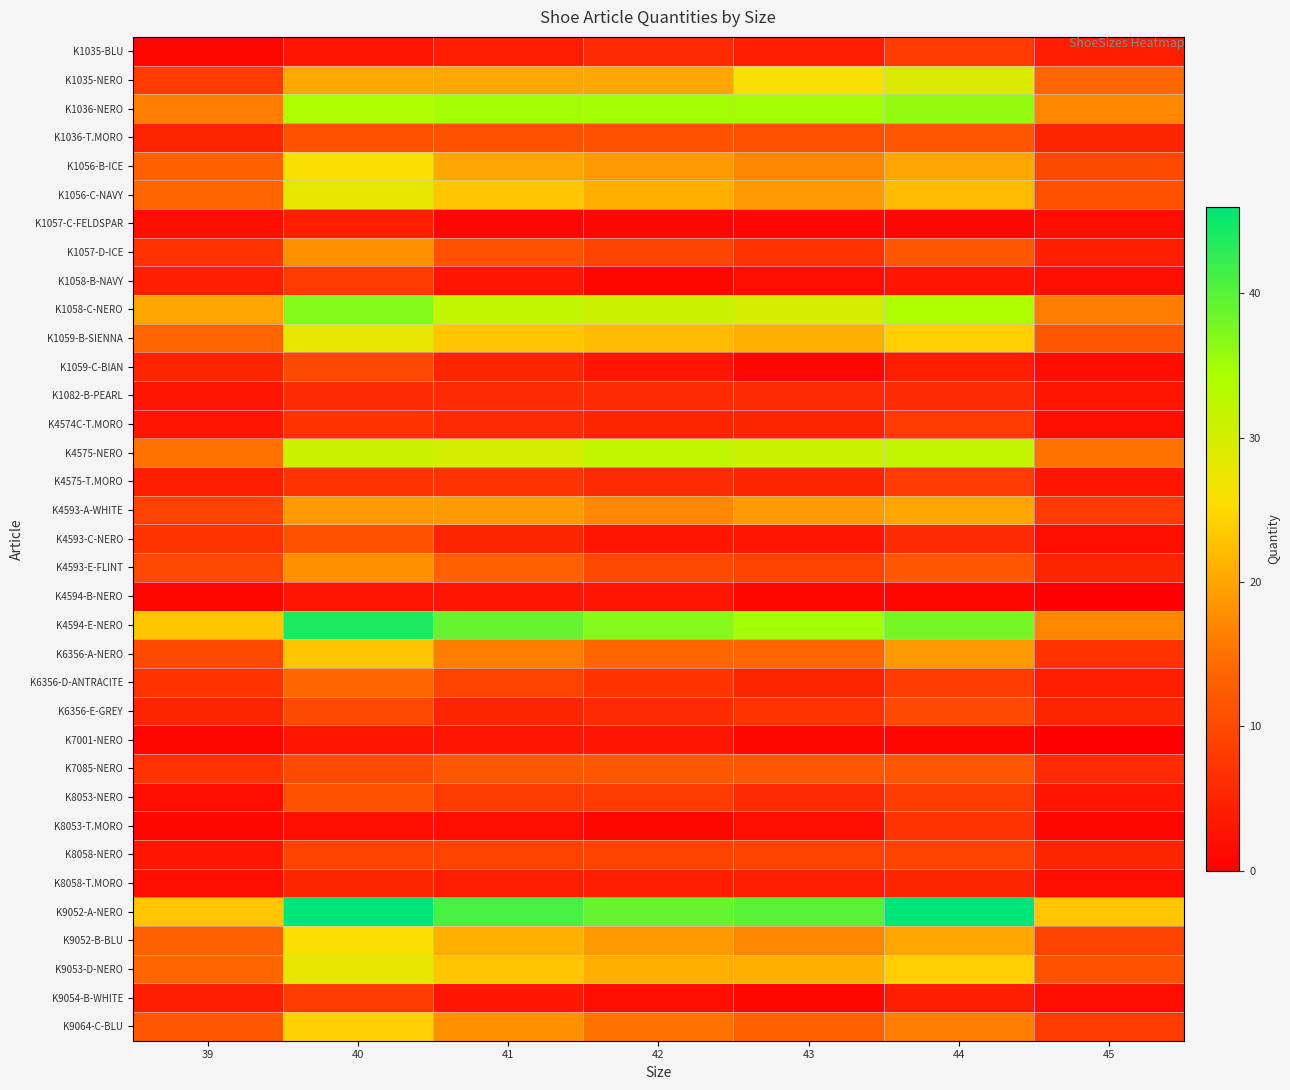

Reading right to left, list all the values displayed in this chart.

K1035-BLU: 45=4	44=8	43=4	42=6	41=4	40=3	39=1
K1035-NERO: 45=14	44=29	43=26	42=20	41=20	40=20	39=8
K1036-NERO: 45=17	44=36	43=35	42=35	41=35	40=34	39=16
K1036-T.MORO: 45=5	44=12	43=11	42=11	41=11	40=11	39=5
K1056-B-ICE: 45=10	44=20	43=17	42=19	41=20	40=26	39=13
K1056-C-NAVY: 45=11	44=22	43=19	42=21	41=23	40=28	39=14
K1057-C-FELDSPAR: 45=2	44=1	43=1	42=1	41=1	40=4	39=2
K1057-D-ICE: 45=4	44=12	43=7	42=9	41=11	40=18	39=7
K1058-B-NAVY: 45=2	44=3	43=2	42=1	41=3	40=8	39=4
K1058-C-NERO: 45=16	44=34	43=30	42=31	41=32	40=37	39=20
K1059-B-SIENNA: 45=12	44=24	43=21	42=22	41=23	40=28	39=14
K1059-C-BIAN: 45=2	44=4	43=1	42=3	41=5	40=10	39=5
K1082-B-PEARL: 45=3	44=6	43=6	42=6	41=6	40=6	39=3
K4574C-T.MORO: 45=2	44=8	43=5	42=5	41=6	40=7	39=3
K4575-NERO: 45=15	44=32	43=31	42=32	41=30	40=31	39=15
K4575-T.MORO: 45=3	44=8	43=5	42=6	41=7	40=7	39=4
K4593-A-WHITE: 45=8	44=20	43=19	42=17	41=19	40=19	39=9
K4593-C-NERO: 45=2	44=6	43=3	42=3	41=5	40=11	39=7
K4593-E-FLINT: 45=5	44=12	43=9	42=10	41=13	40=18	39=10
K4594-B-NERO: 45=0	44=1	43=1	42=3	41=3	40=3	39=1
K4594-E-NERO: 45=17	44=38	43=35	42=37	41=39	40=44	39=23
K6356-A-NERO: 45=7	44=19	43=14	42=14	41=16	40=23	39=10
K6356-D-ANTRACITE: 45=4	44=8	43=5	42=7	41=9	40=14	39=7
K6356-E-GREY: 45=5	44=10	43=7	42=6	41=5	40=10	39=5
K7001-NERO: 45=0	44=1	43=1	42=3	41=3	40=3	39=1
K7085-NERO: 45=6	44=12	43=12	42=12	41=12	40=10	39=7
K8053-NERO: 45=3	44=8	43=6	42=8	41=8	40=11	39=2
K8053-T.MORO: 45=1	44=7	43=2	42=1	41=2	40=2	39=1
K8058-NERO: 45=5	44=9	43=9	42=9	41=9	40=9	39=3
K8058-T.MORO: 45=2	44=5	43=4	42=4	41=4	40=5	39=2
K9052-A-NERO: 45=23	44=46	43=40	42=39	41=41	40=46	39=23
K9052-B-BLU: 45=9	44=20	43=17	42=19	41=21	40=26	39=13
K9053-D-NERO: 45=11	44=24	43=21	42=21	41=23	40=28	39=14
K9054-B-WHITE: 45=2	44=4	43=1	42=2	41=3	40=8	39=4
K9064-C-BLU: 45=8	44=16	43=13	42=15	41=18	40=24	39=12